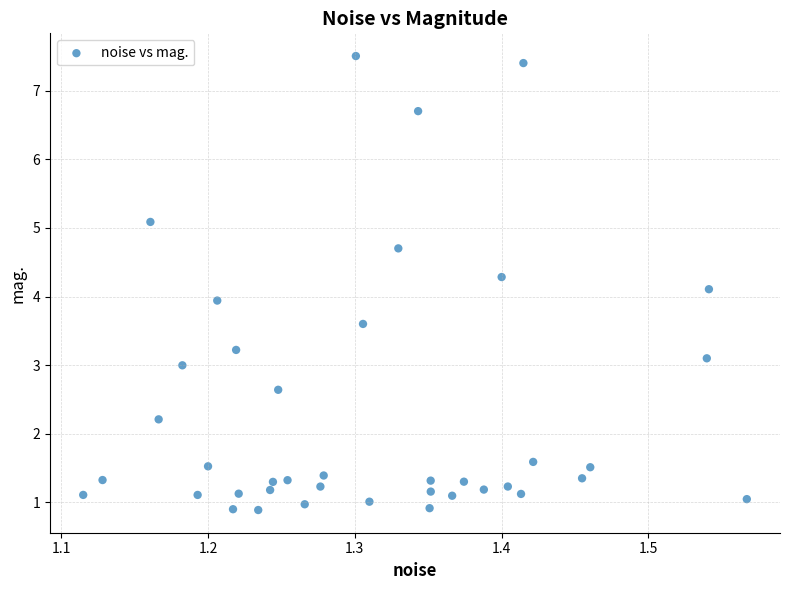

What is the range of X values (max minus min)?

0.5